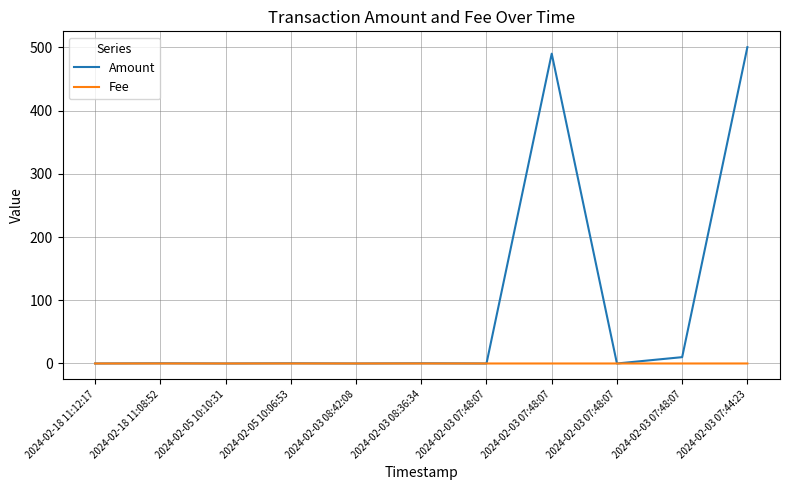

Which has a higher value, 2024-02-03 07:48:07 or 2024-02-05 10:06:53?

2024-02-03 07:48:07